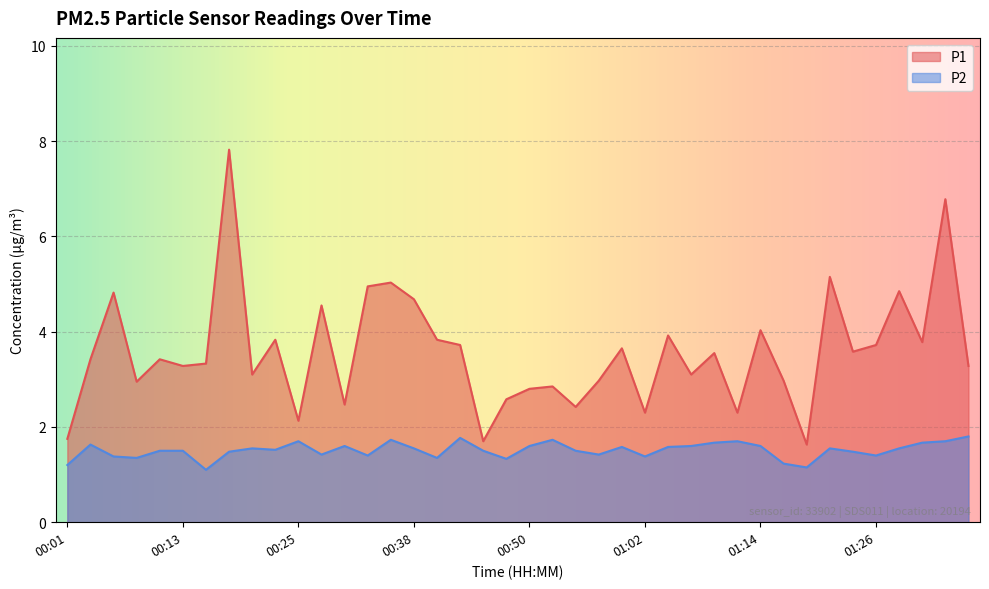

What is the approximate value of P1 at 01:29?

4.8